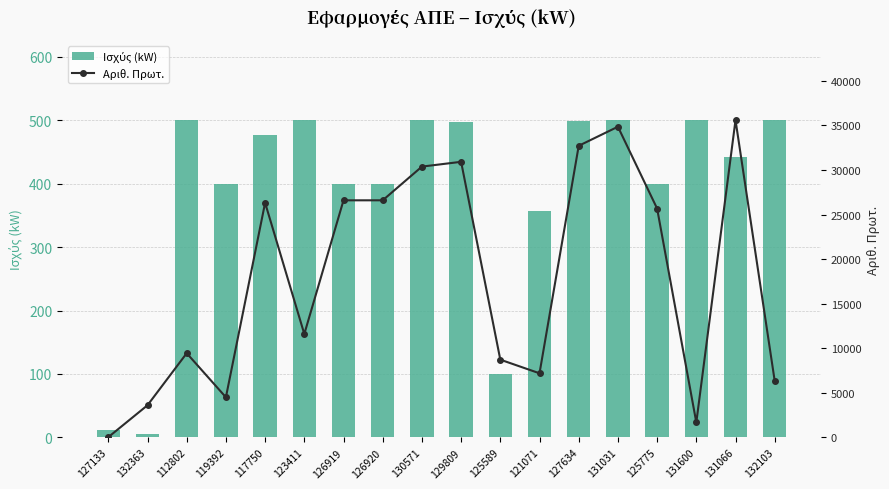

At 131031, list the series in order from largest to smallest.

Αριθ. Πρωτ., Ισχύς (kW)